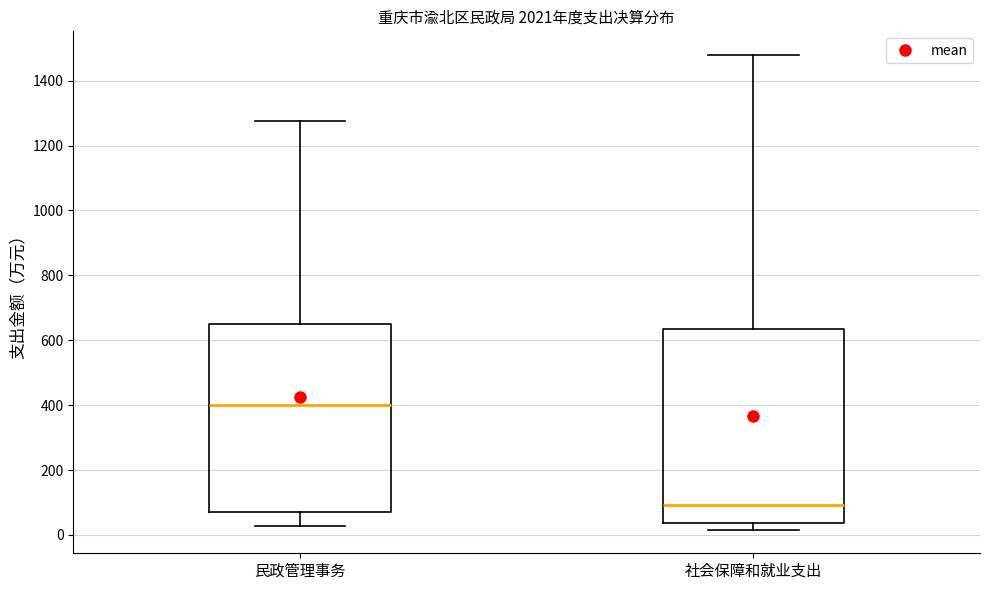

Reading left to right, read every box against the y-axis: the position of its median line, the range the box covers, and the ends of its whiskers. The values are not printed on the chart, so give them approximately, as read against the axis.

民政管理事务: median 400, box 80 to 640, whiskers 20 to 1280
社会保障和就业支出: median 100, box 40 to 640, whiskers 20 to 1480